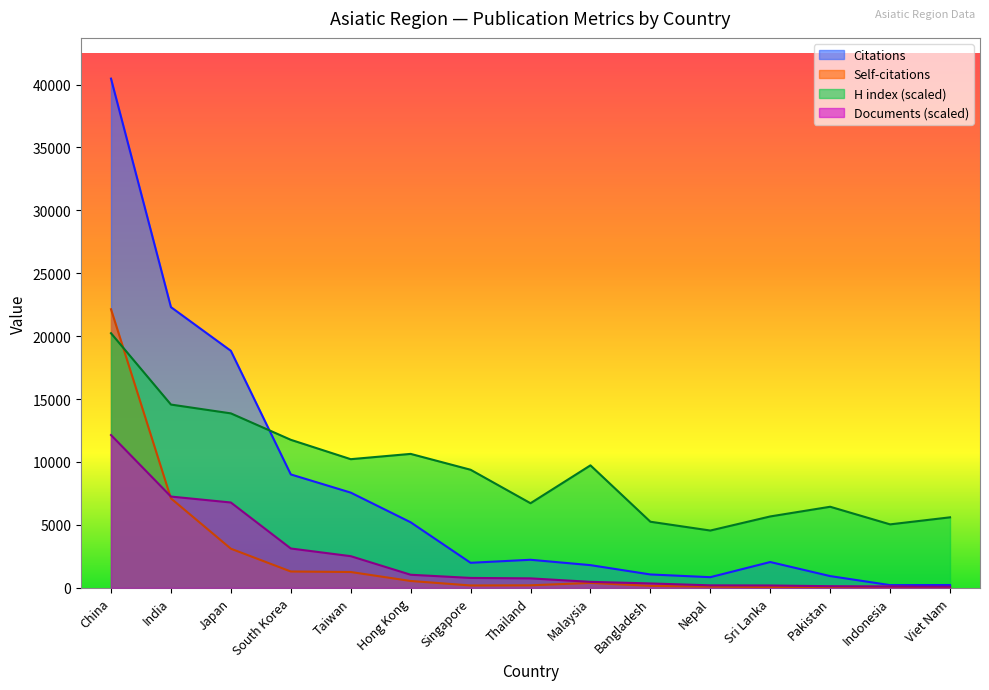

At which category is the sum across all series the highest?

China